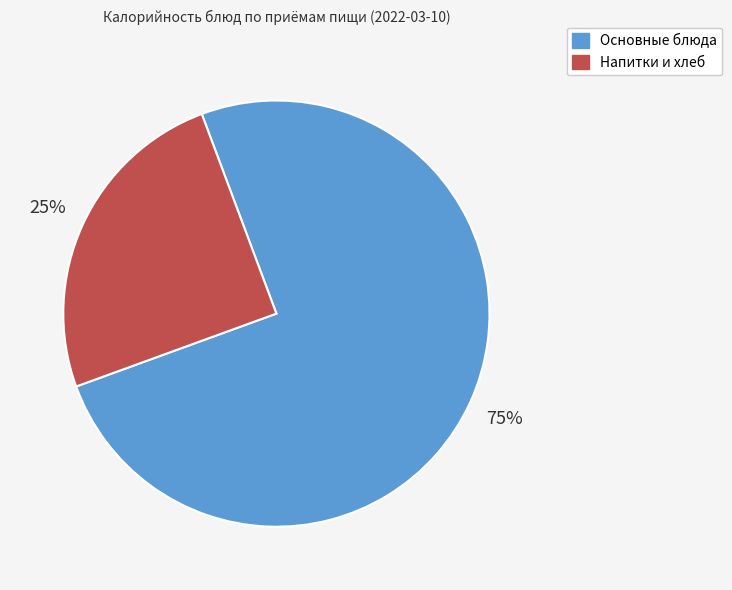

Count the number of slices in the pie.

2